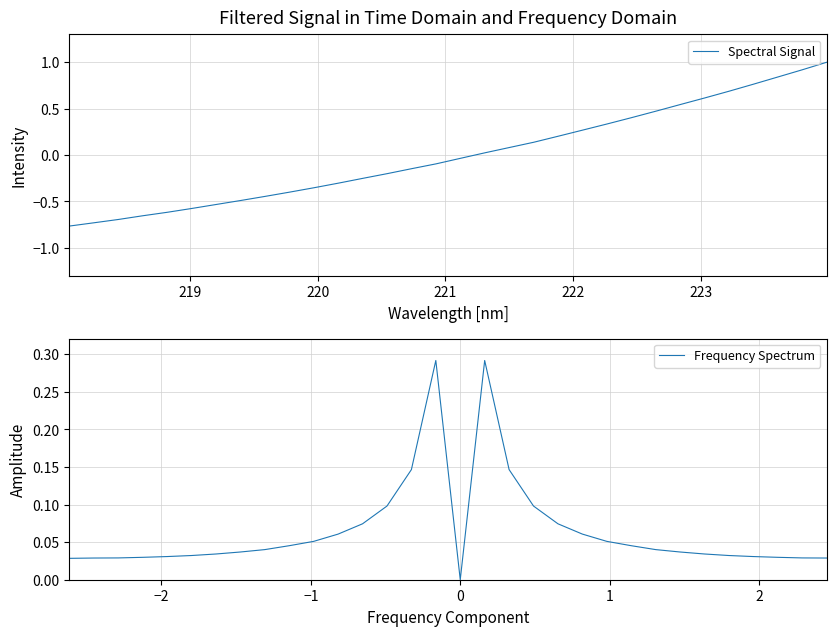

What is the spread (max minus min) of values at 219?

0.8